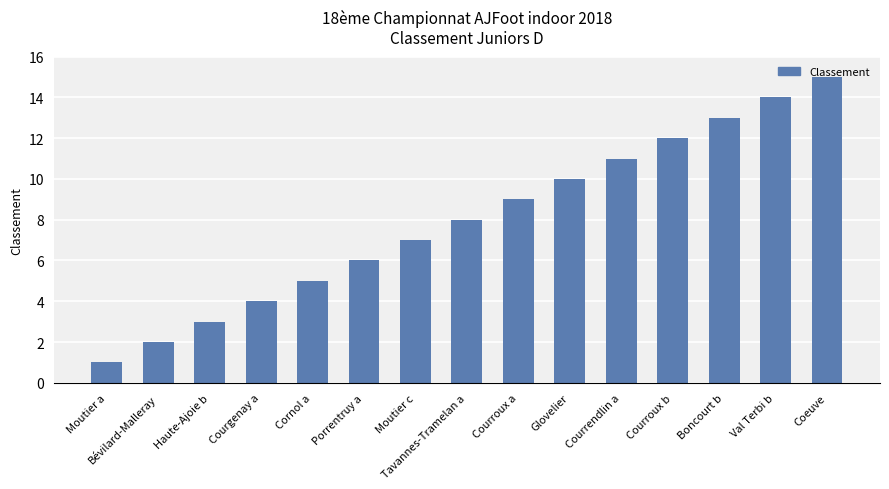

Reading left to right, what are all the values shown in this chart?

1	2	3	4	5	6	7	8	9	10	11	12	13	14	15